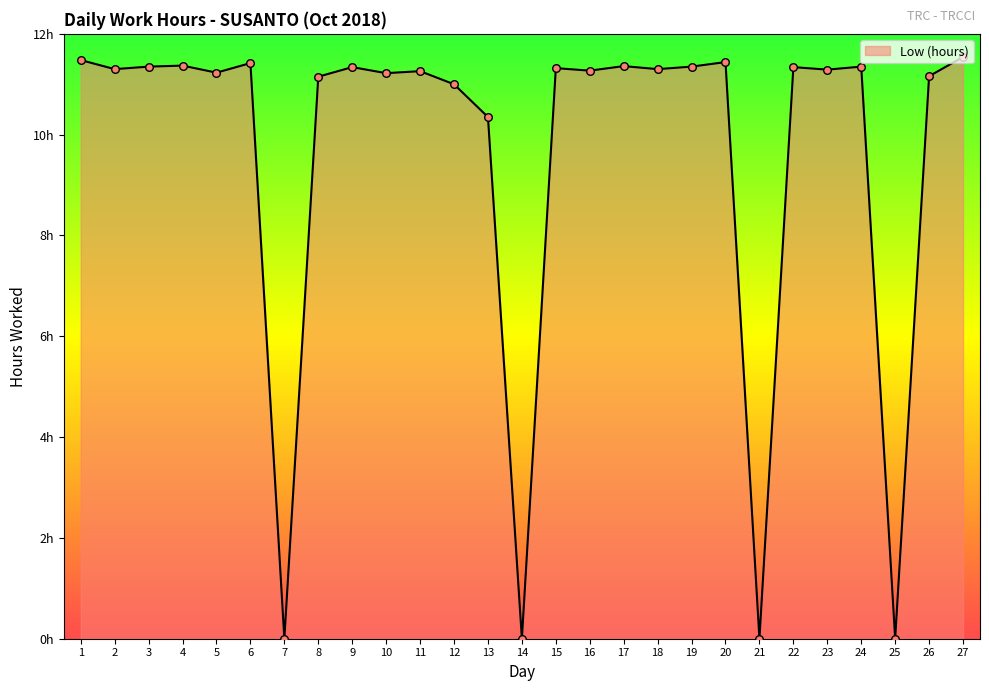

Which has a higher value, 23 or 24?

24